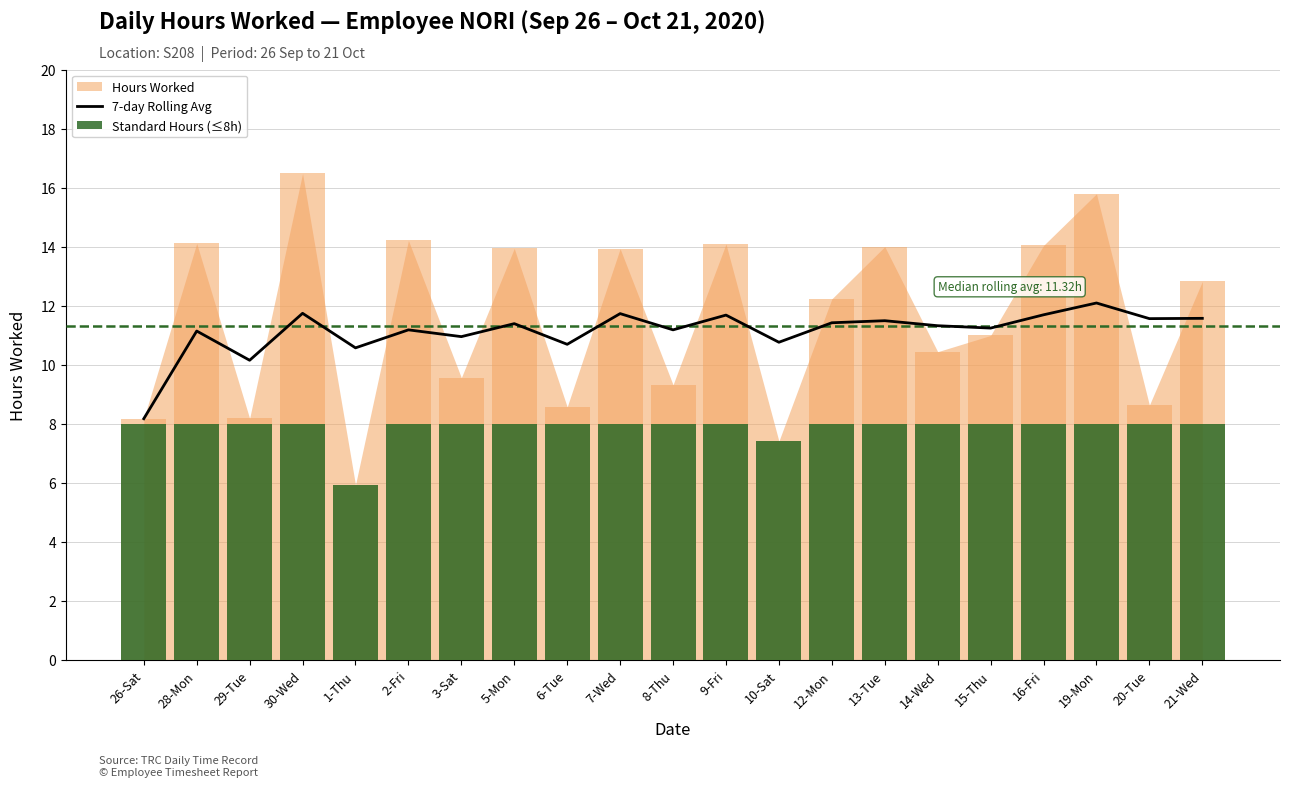

Between 15-Thu and 14-Wed, which is larger?

14-Wed